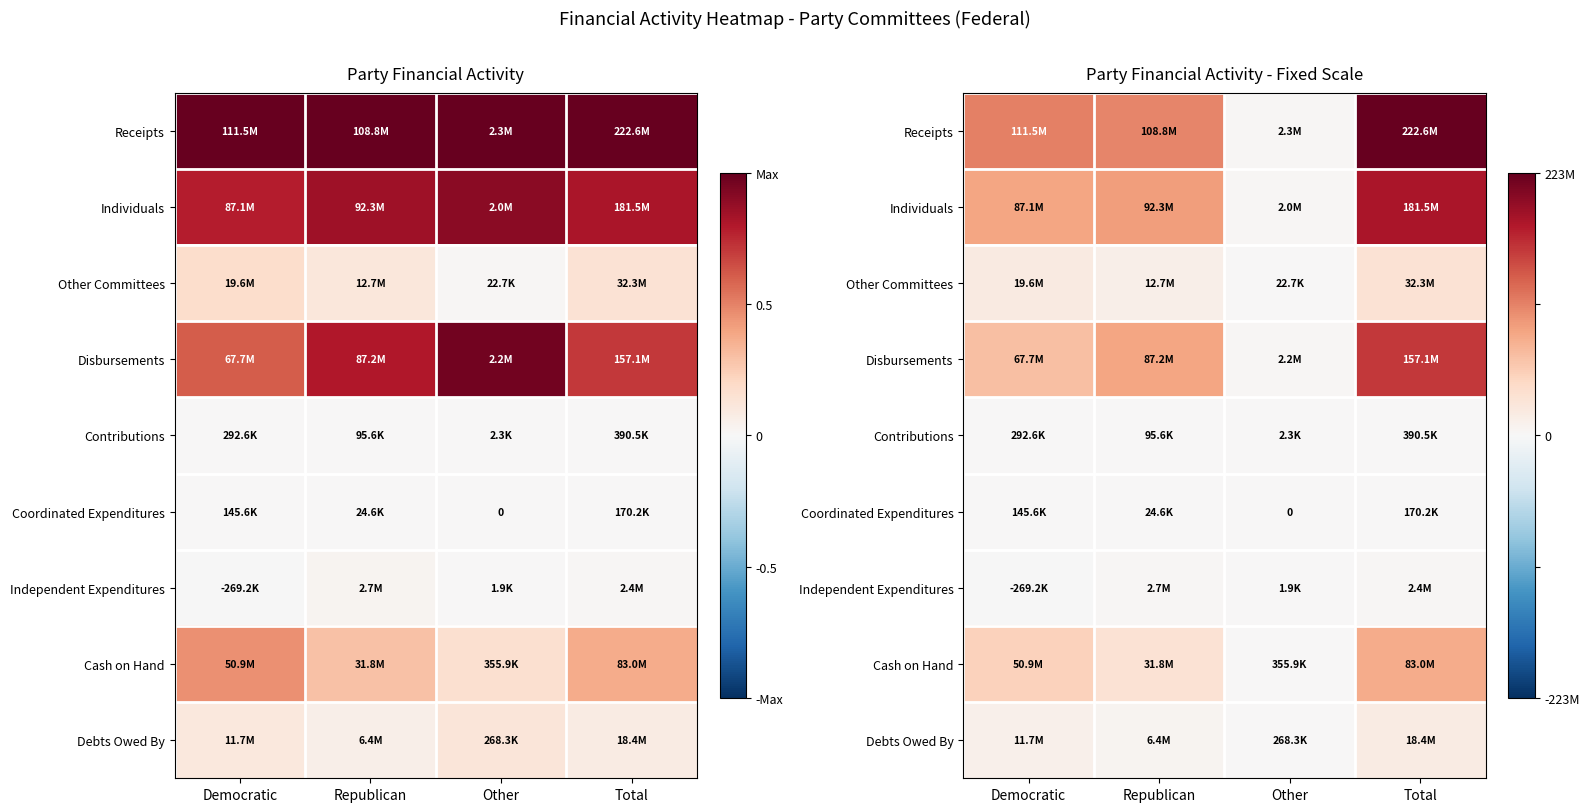

At which category is the sum across all series the highest?

Total